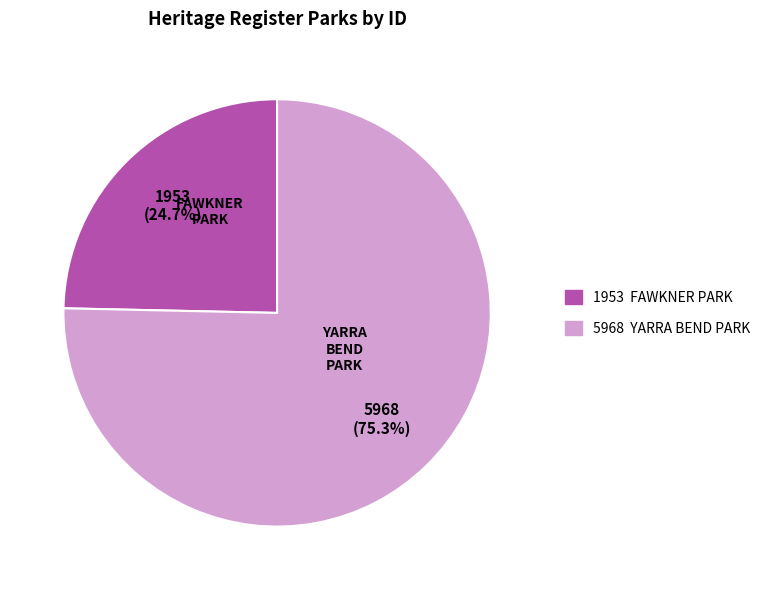

To the nearest percent, what percentage of the pie is YARRA BEND PARK?

75%